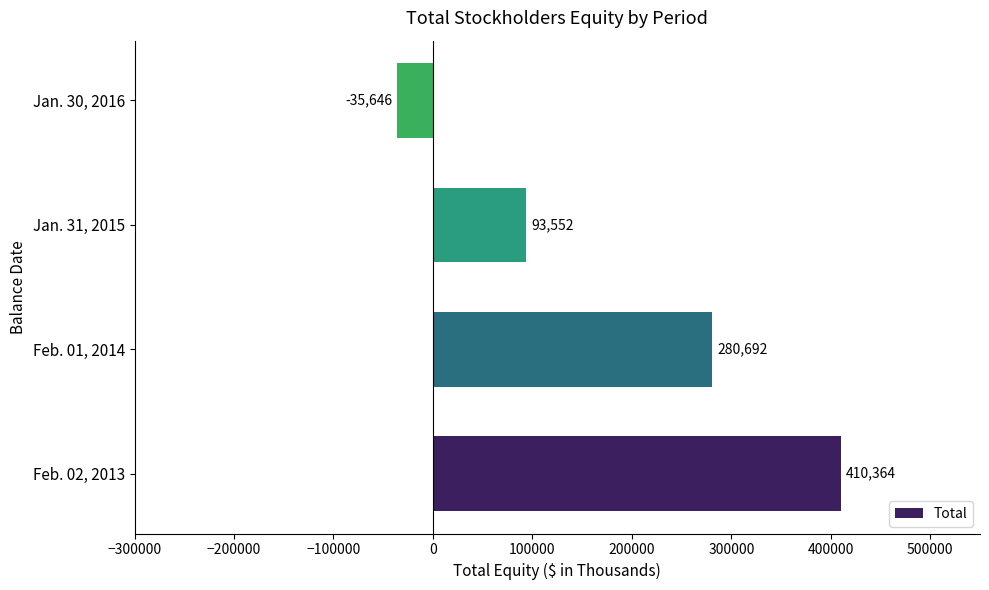

What is the difference between the maximum and minimum values?

446010